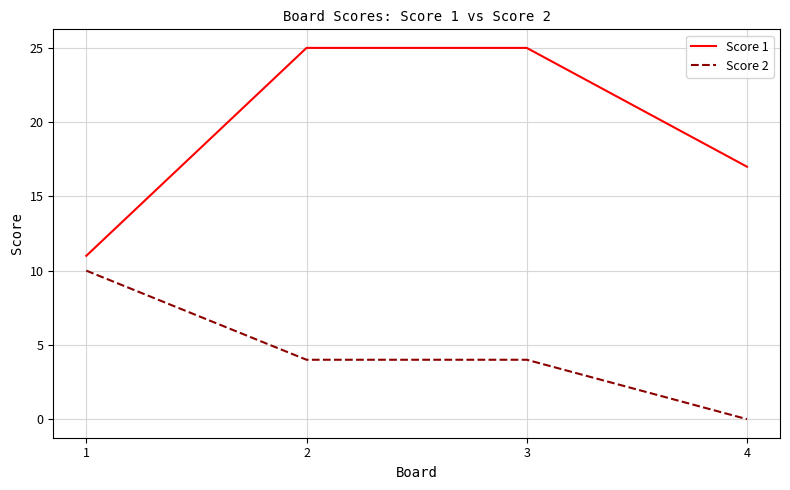

True or false: Score 2 has a value of 1 at 3.

False